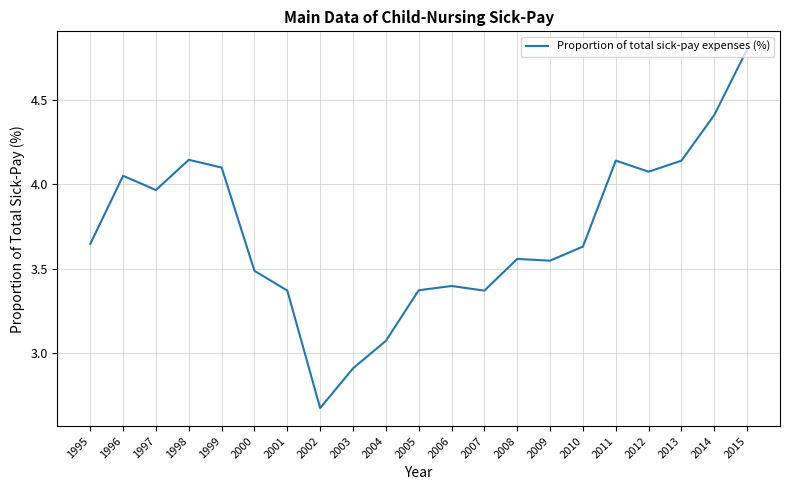

What is the greatest value displayed?

4.8